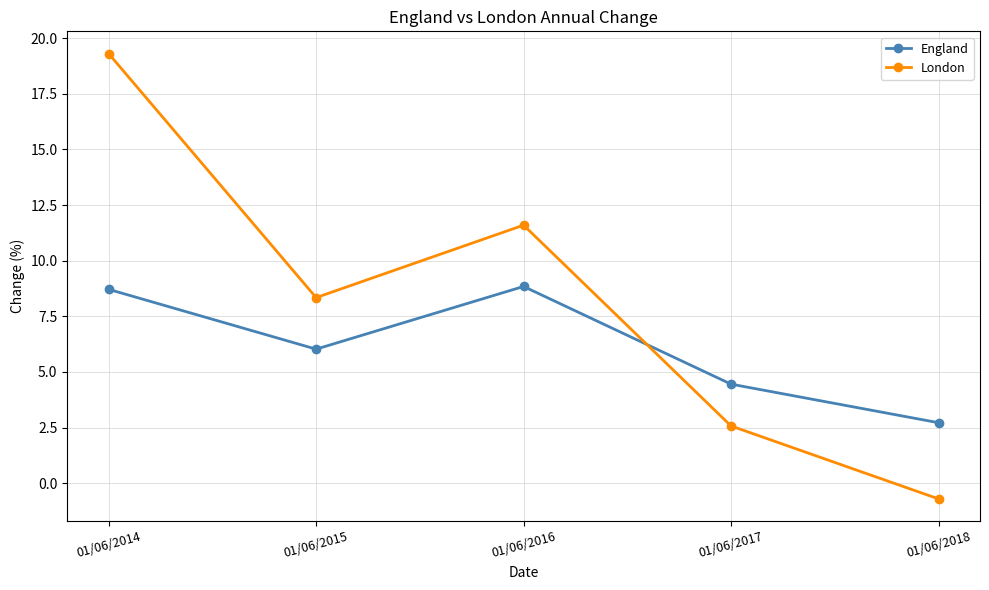

What is the maximum value for London?

19.3